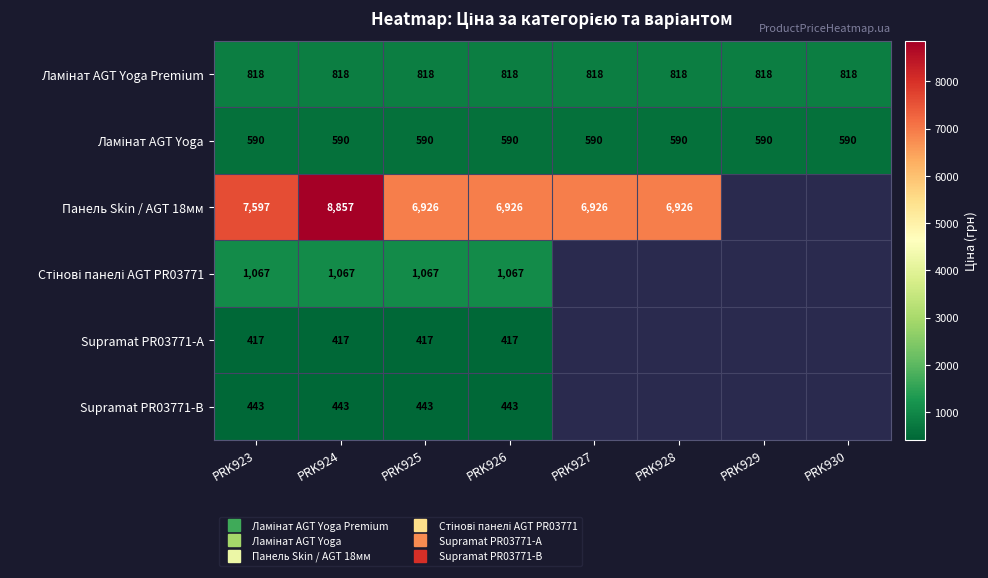

Is the value of Панель Skin / AGT 18мм at PRK927 greater than the value of Supramat PR03771-B at PRK924?

Yes